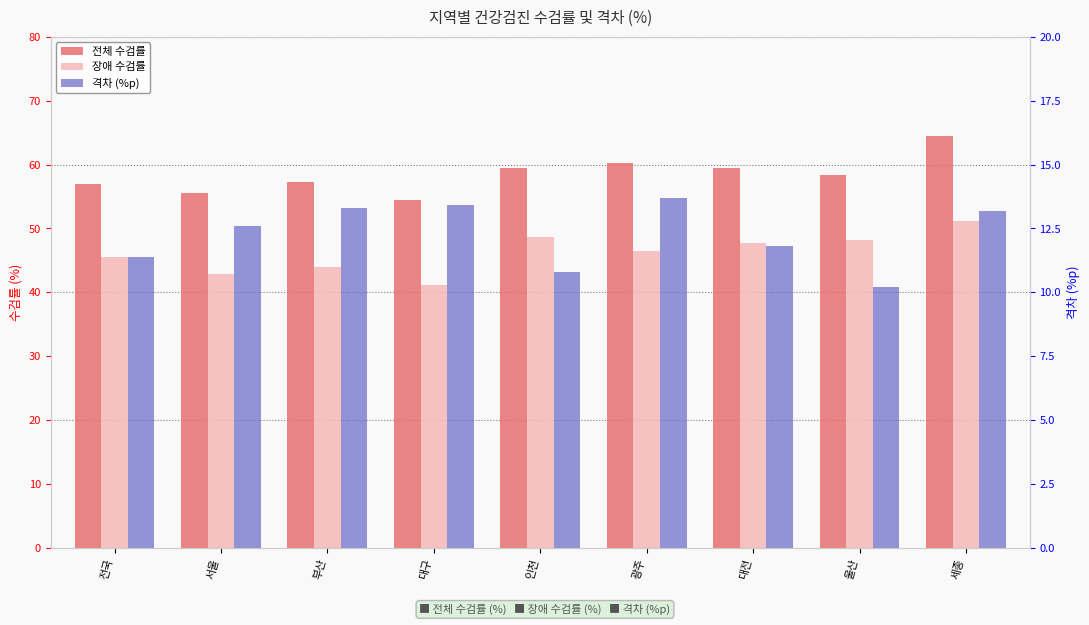

What is the difference between the second highest and minimum values in the 격차 (%p) series?

3.2